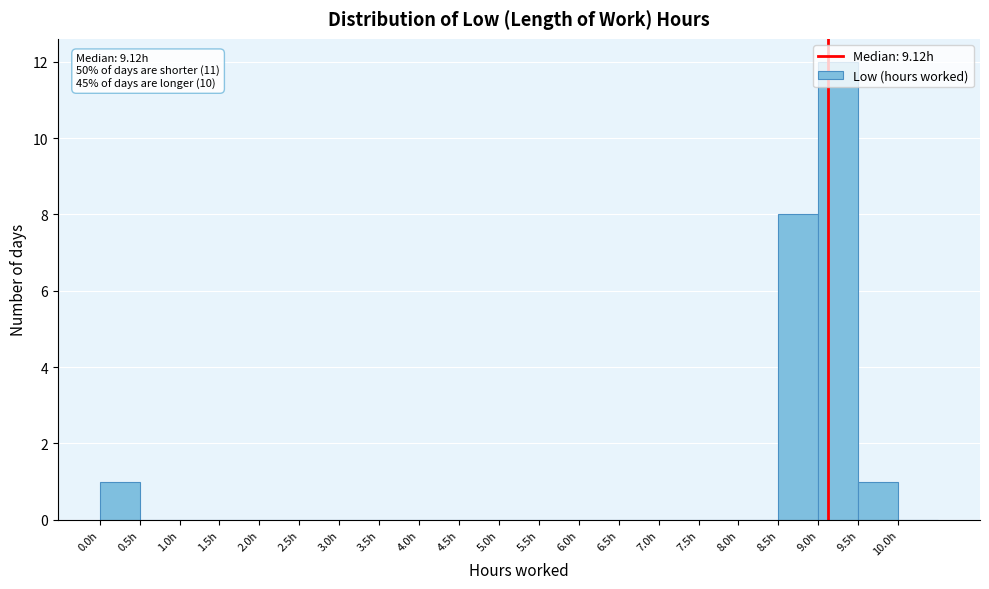

Over which range of the x-axis is the bar tallest?

9.0 to 9.5